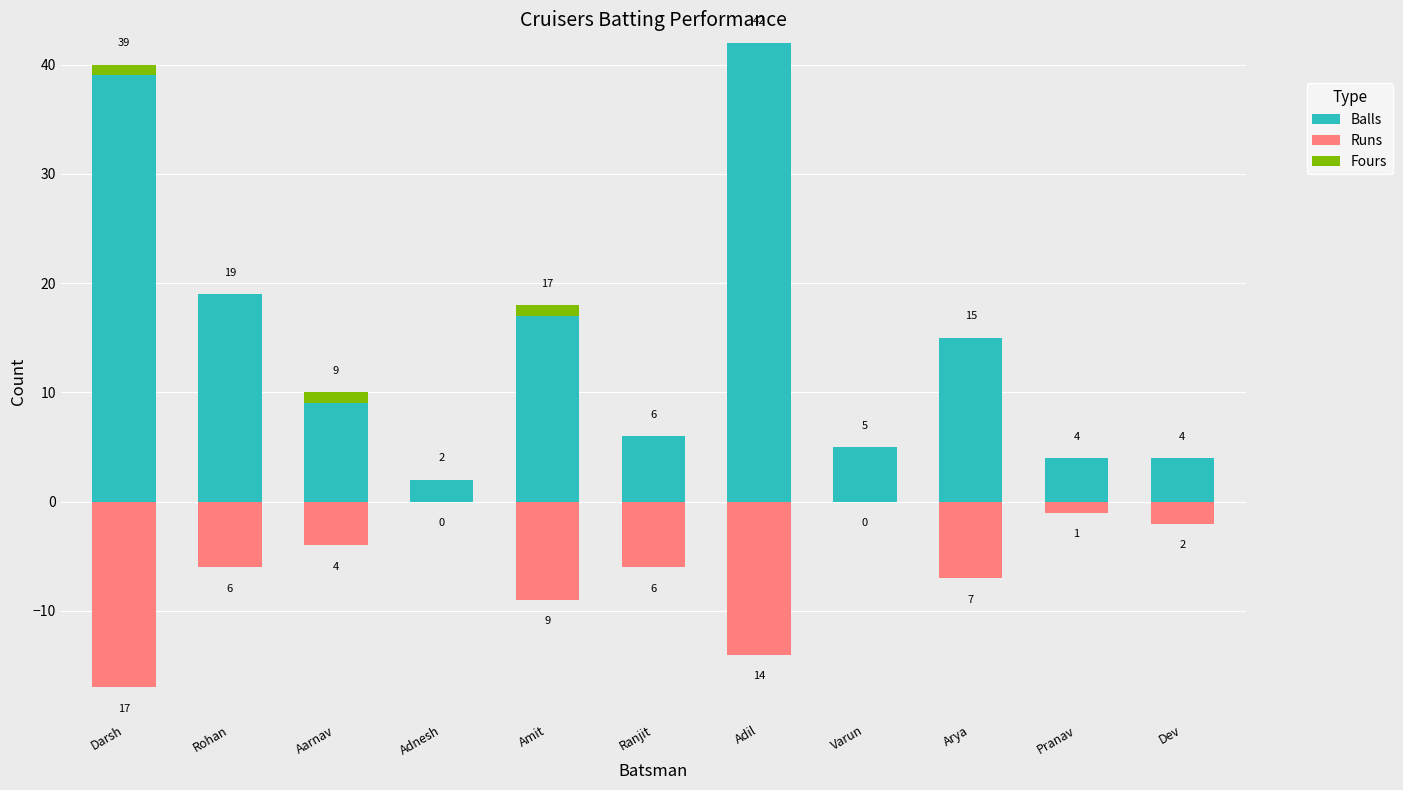

At which label does Runs reach its minimum?

Darsh